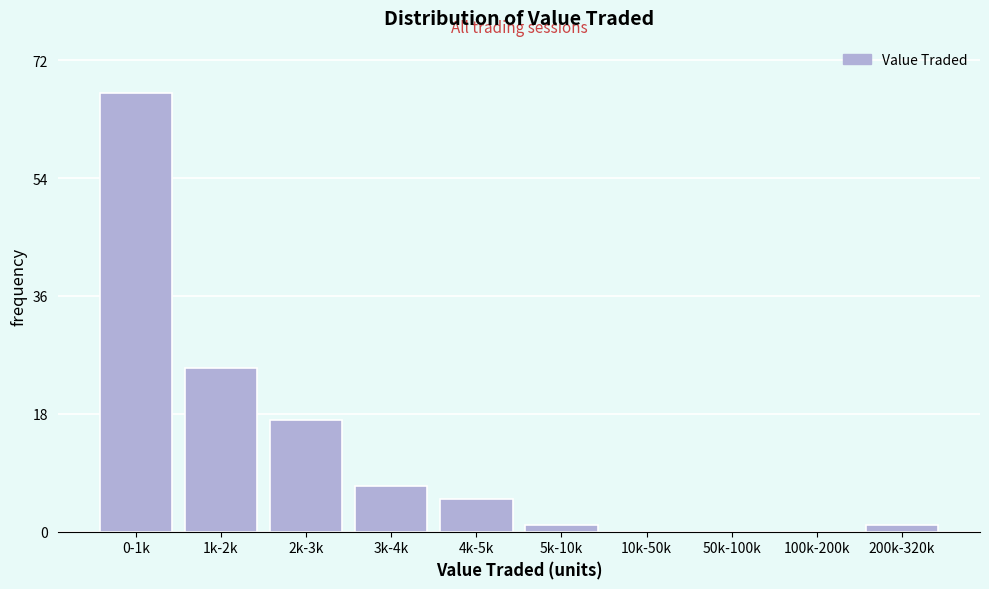

Reading left to right, list all the values displayed in this chart.

0-1k=67	1k-2k=25	2k-3k=17	3k-4k=7	4k-5k=5	5k-10k=1	10k-50k=0	50k-100k=0	100k-200k=0	200k-320k=1